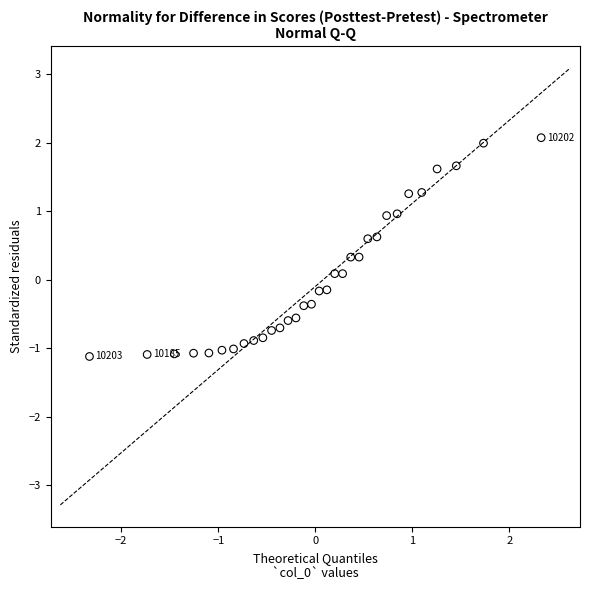

What is the range of Y values (max minus min)?

3.2